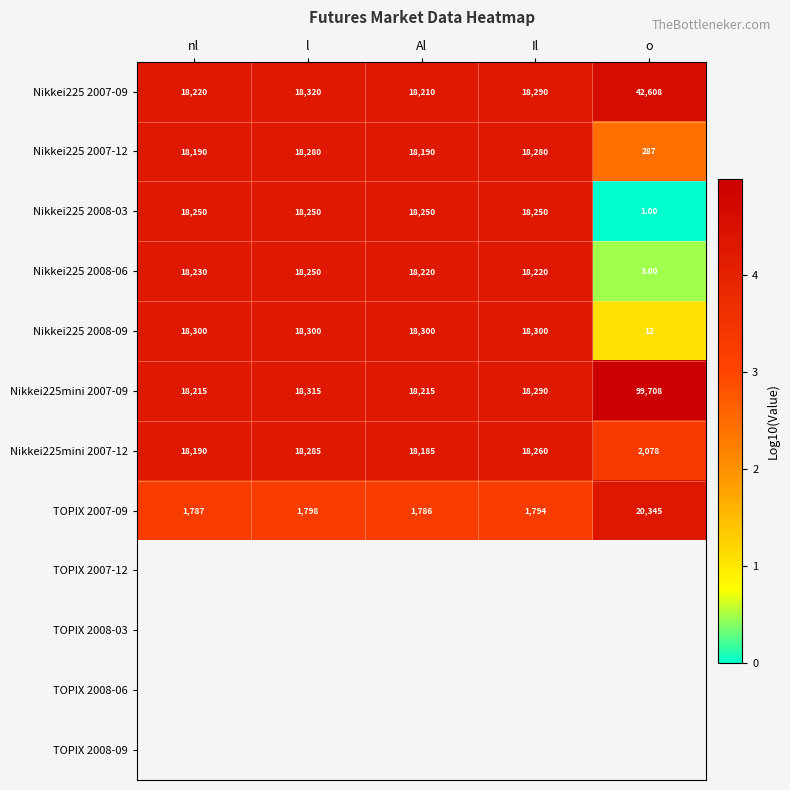

At which label does Nikkei225 2007-09 reach its peak?

o